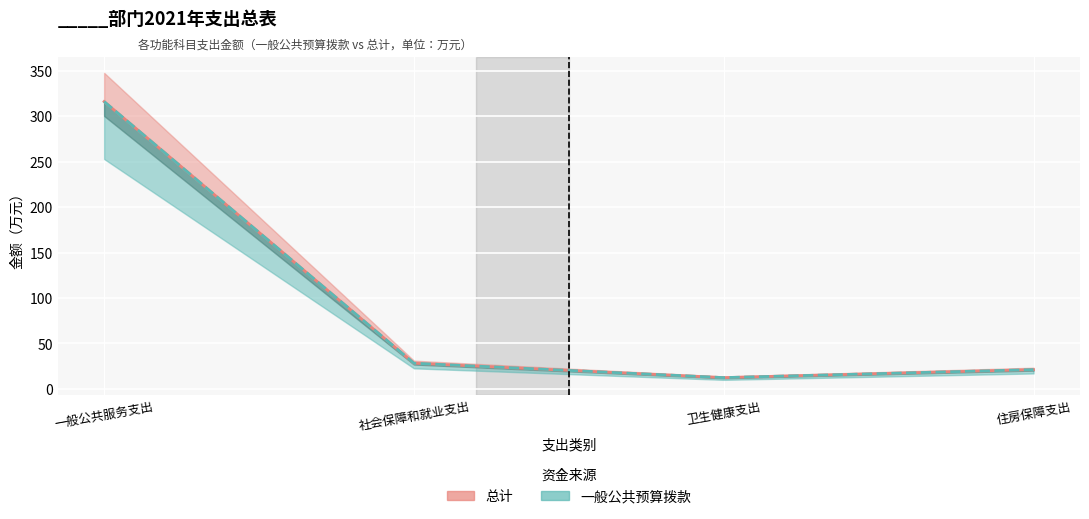

What is the label of the 1st point from the left?

一般公共服务支出